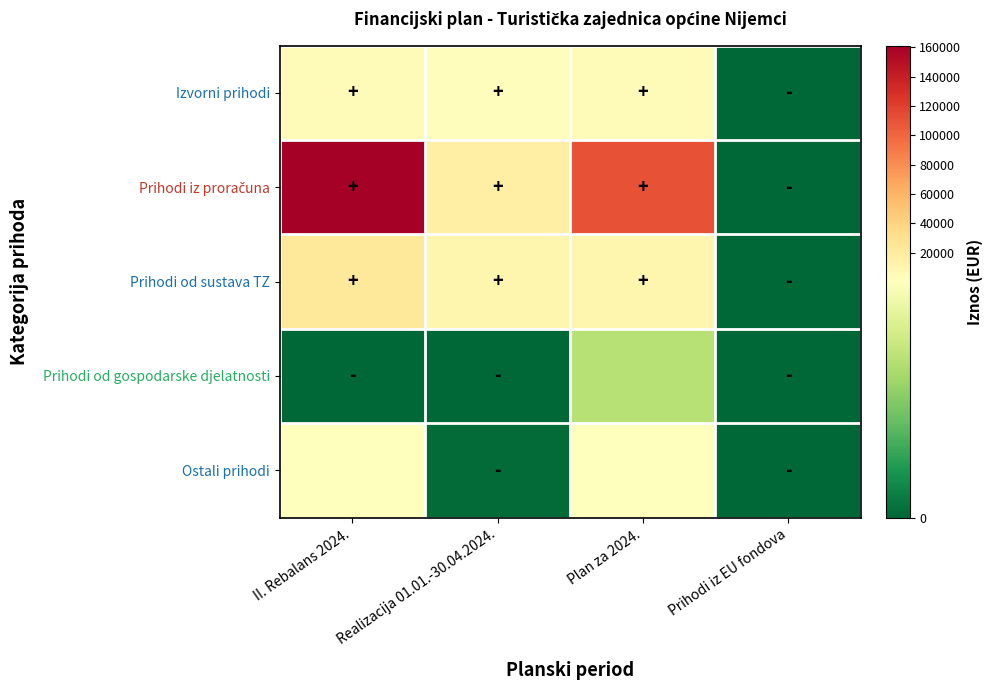

At which category does the chart reach its minimum across all series?

Prihodi iz EU fondova